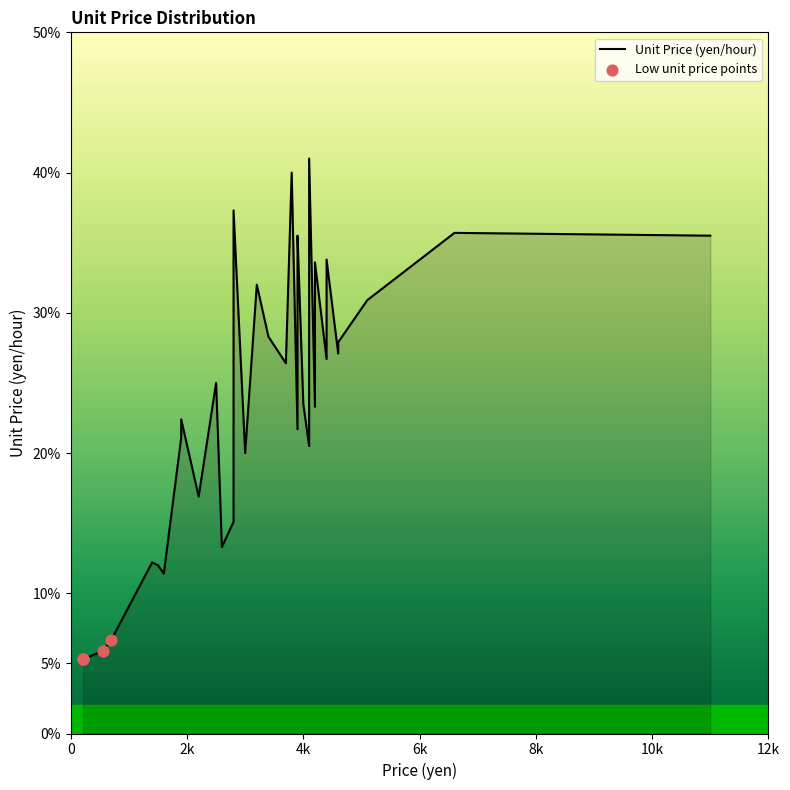

What is the ratio of the value at 27 to the value at 22?

2.4